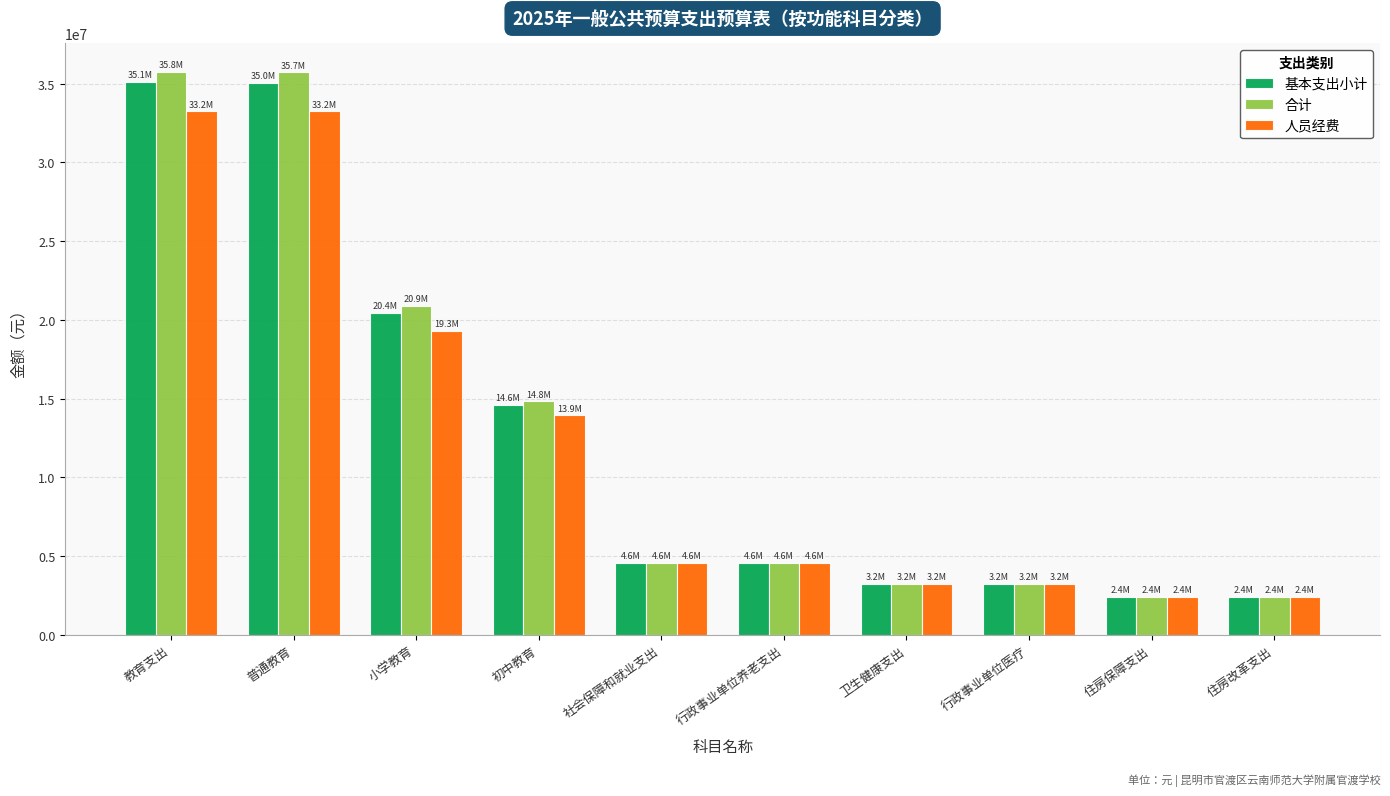

Is it true that 基本支出小计 equals 35092967.0 at 教育支出?

True